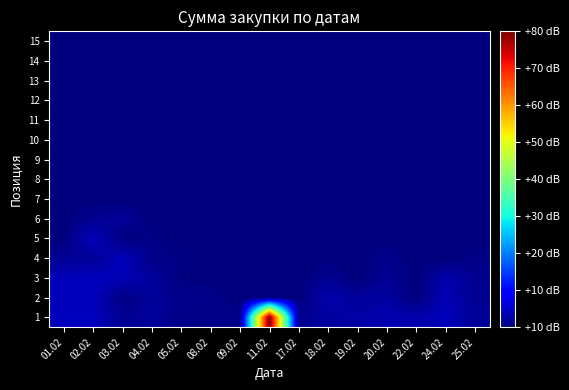

At how many categories does at least one series exceed 155558?

1